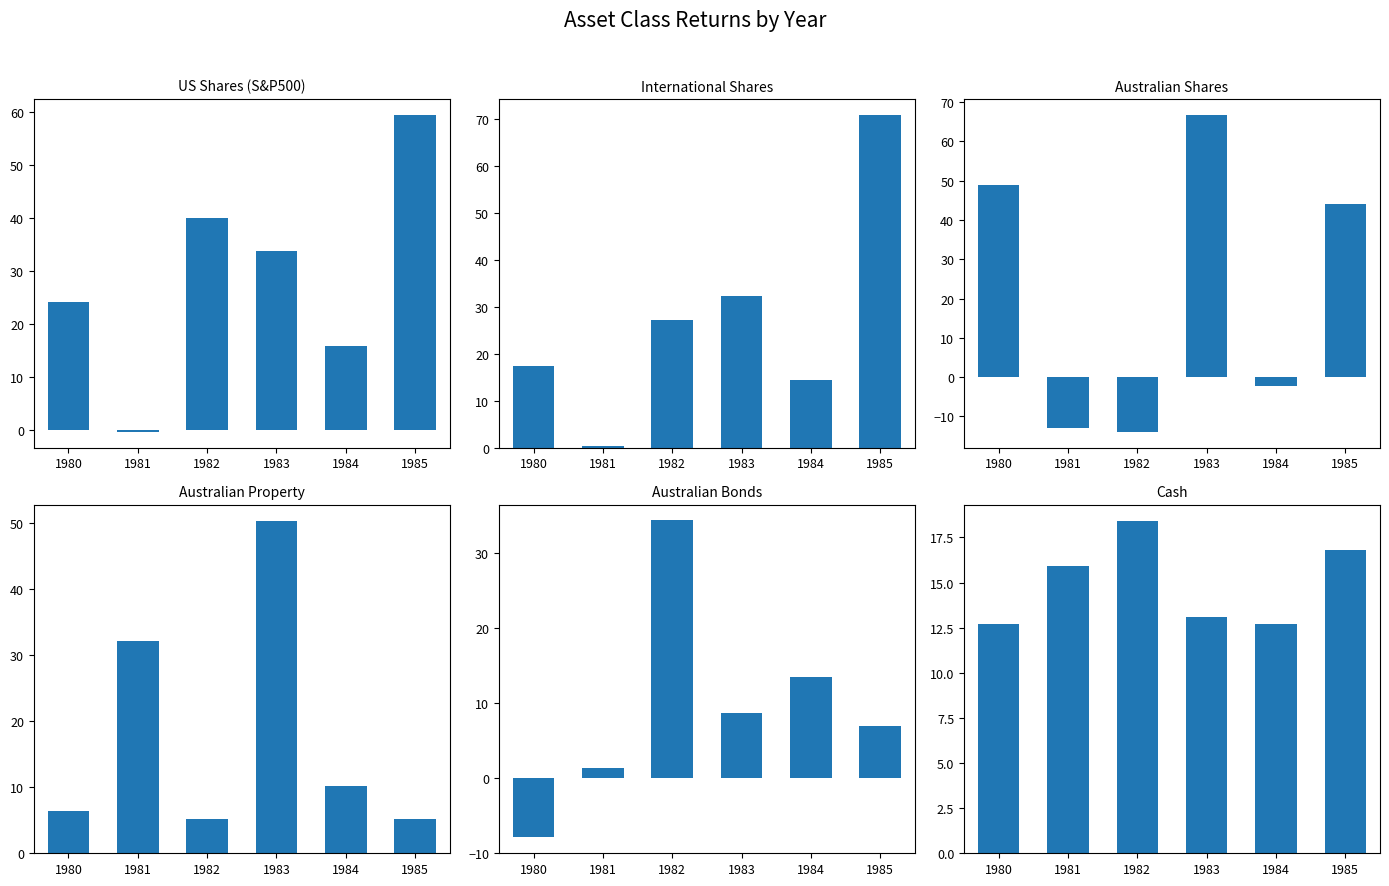

Rank the series at 1982 from highest to lowest value.

US Shares (S&P500), Australian Bonds, International Shares, Cash, Australian Property, Australian Shares